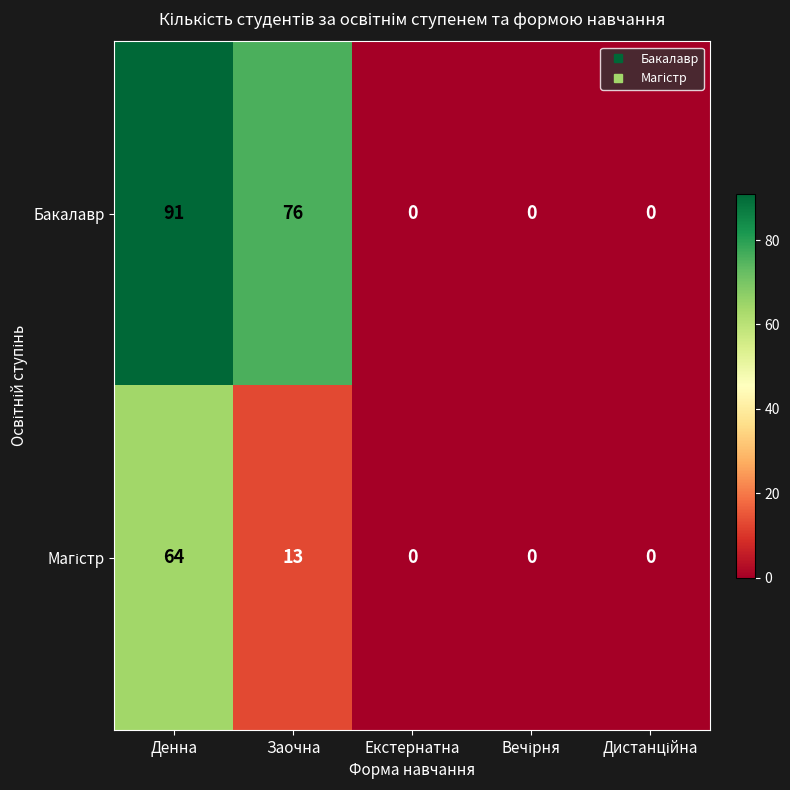

Which category has the highest value across all series?

Денна